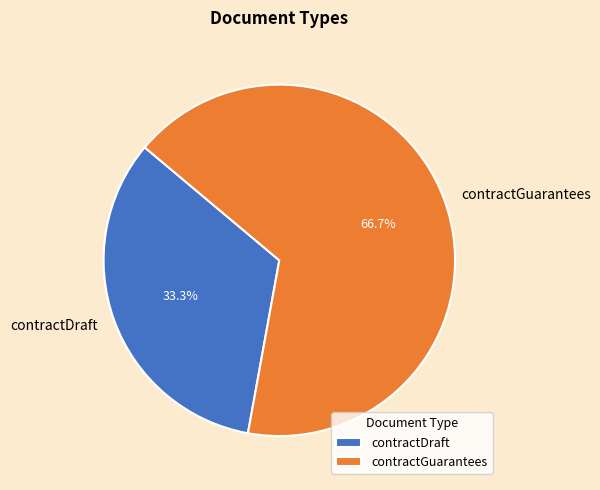

Approximately how many times larger is the value at contractGuarantees compared to contractDraft?

2.0